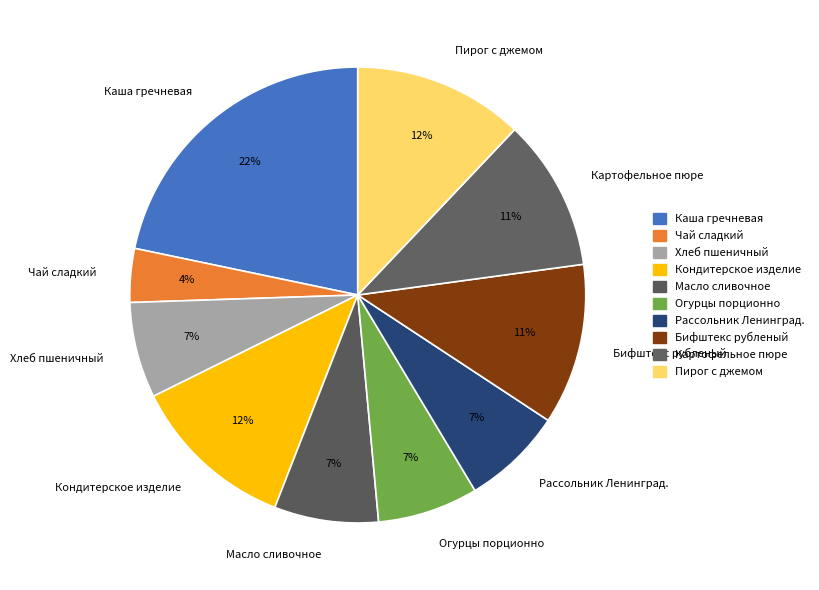

Between Рассольник Ленинград. and Каша гречневая, which is larger?

Каша гречневая